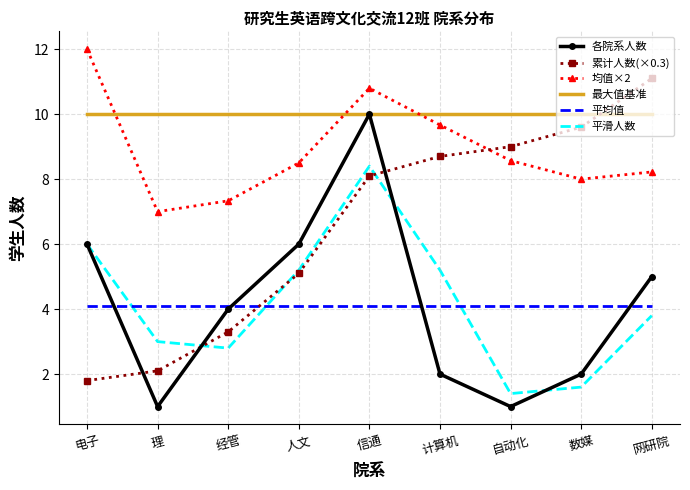

What are all the series names shown in the legend?

各院系人数, 累计人数(×0.3), 均值×2, 最大值基准, 平均值, 平滑人数